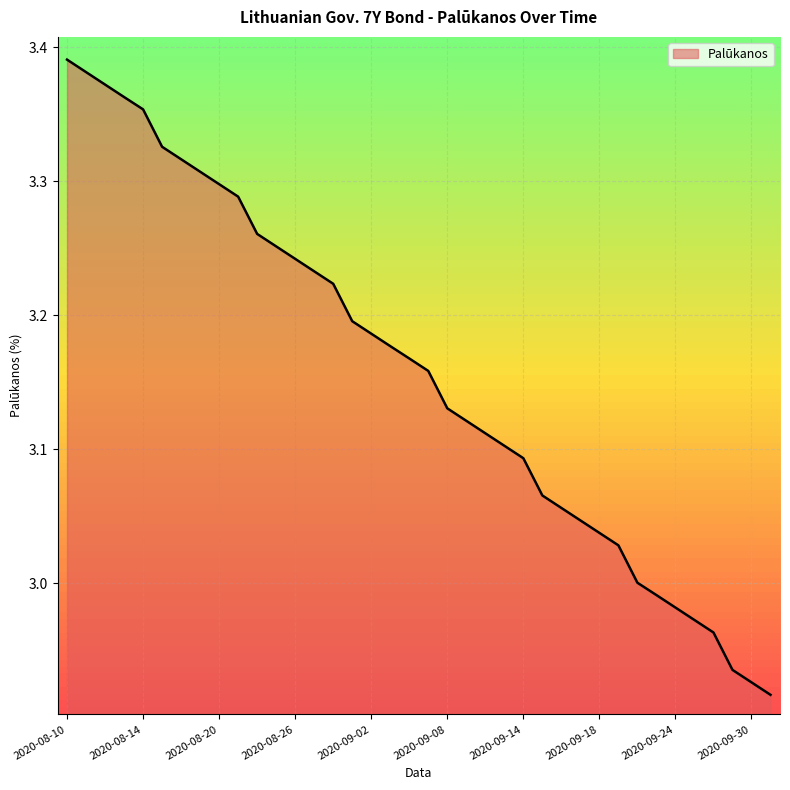

What is the difference between the maximum and minimum values?

0.5